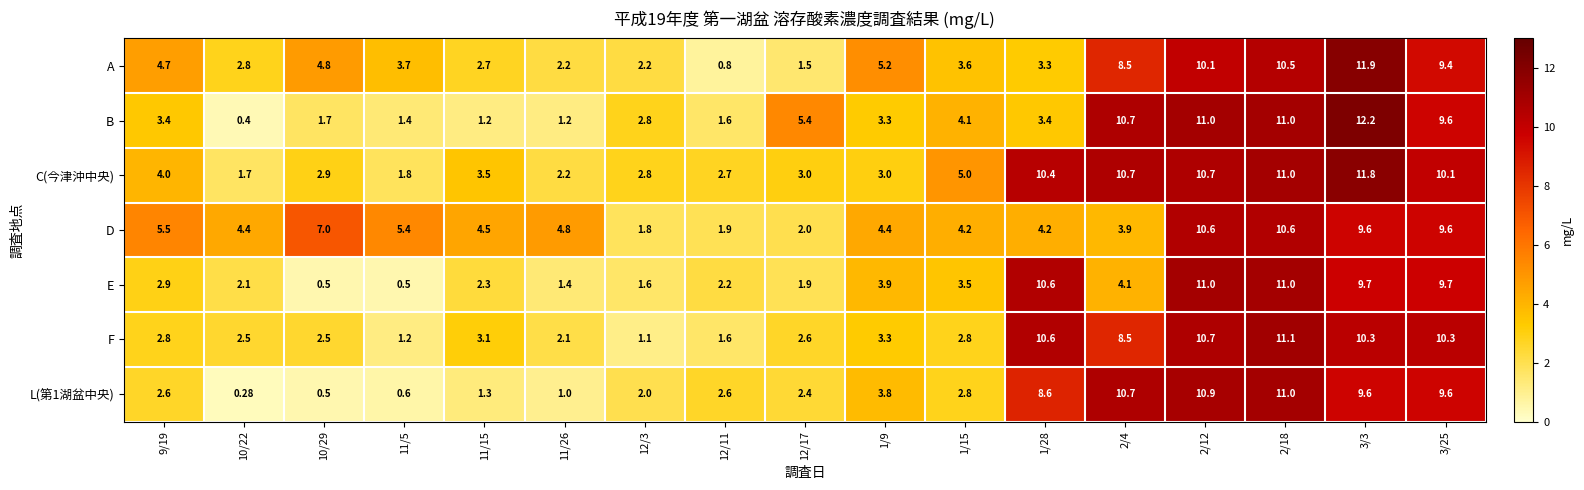

Which series has the largest range (max minus min)?

B